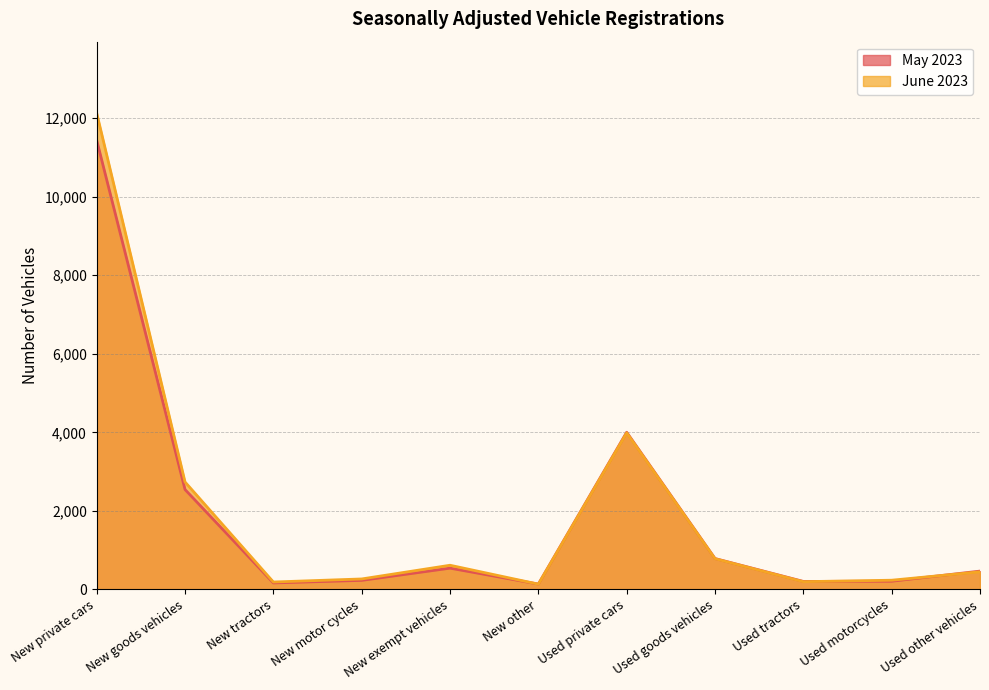

What is the difference between the highest and lowest values at Used tractors?

7